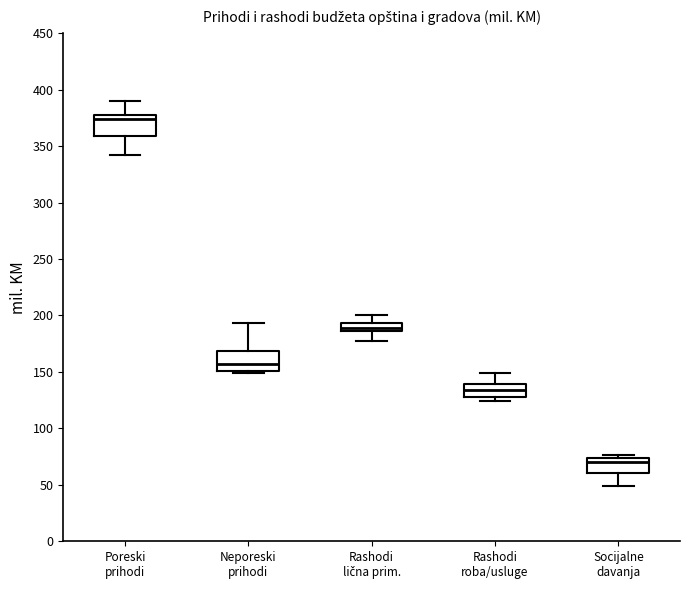

Which box's median line is the lowest?

Socijalne davanja